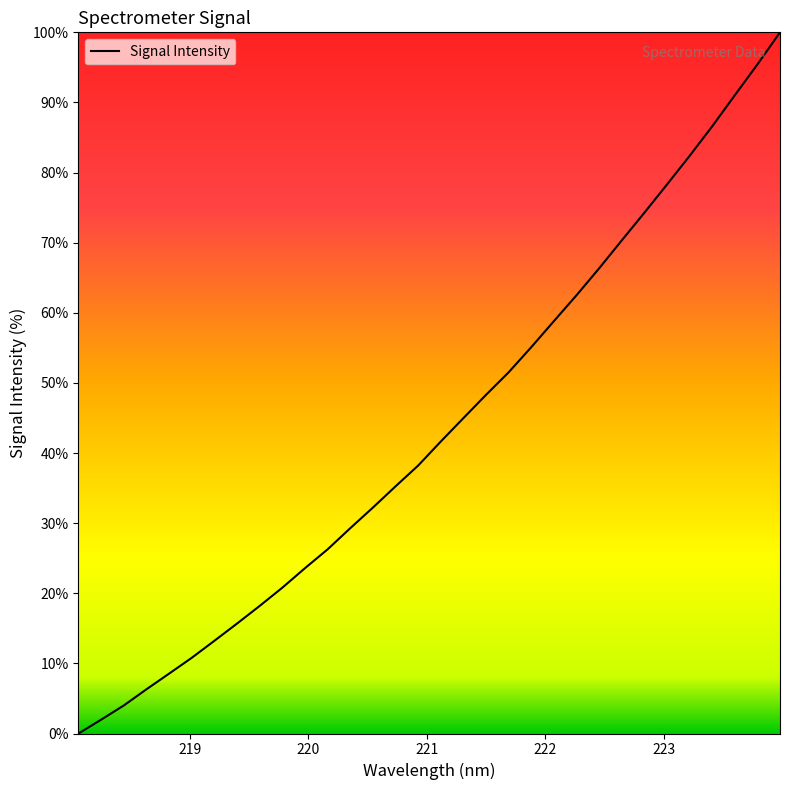

What is the difference between the maximum and minimum values?

100.0